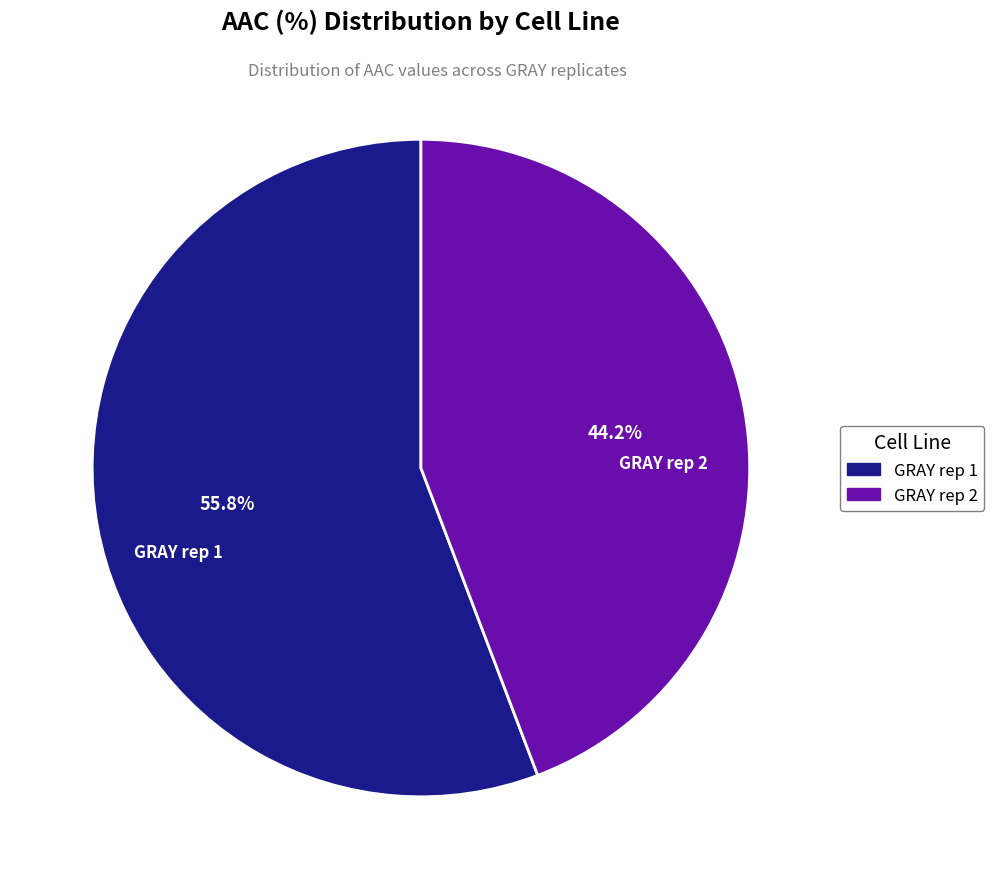

How many slices are in this pie chart?

2